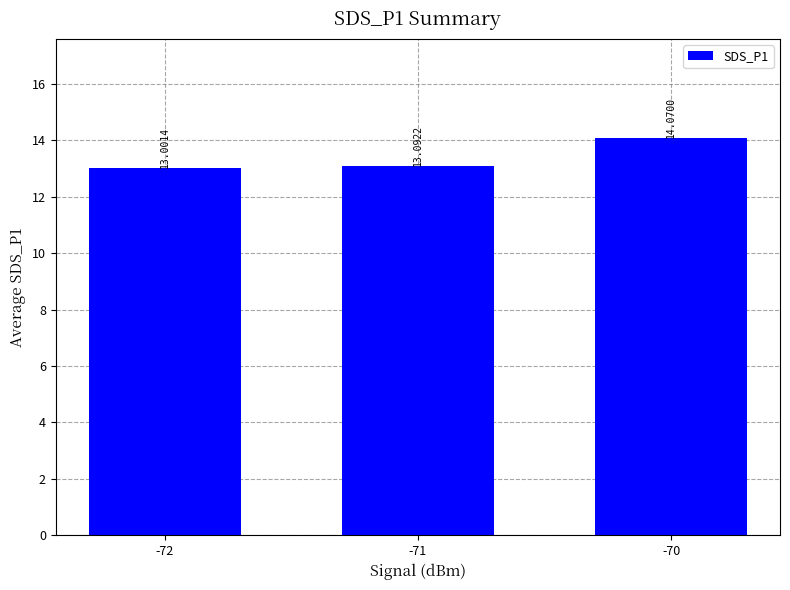

The value at -72 is 5.2. True or false?

False